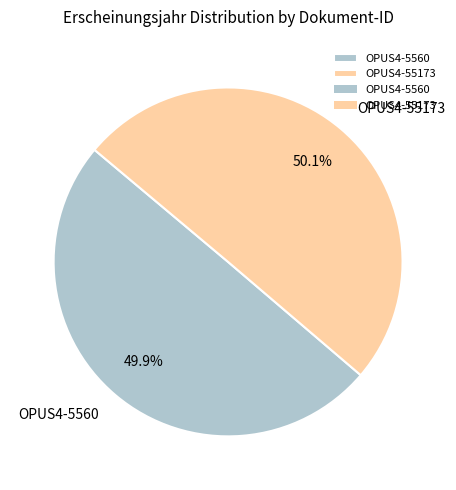

Is there any slice that represents more than half of the pie?

Yes